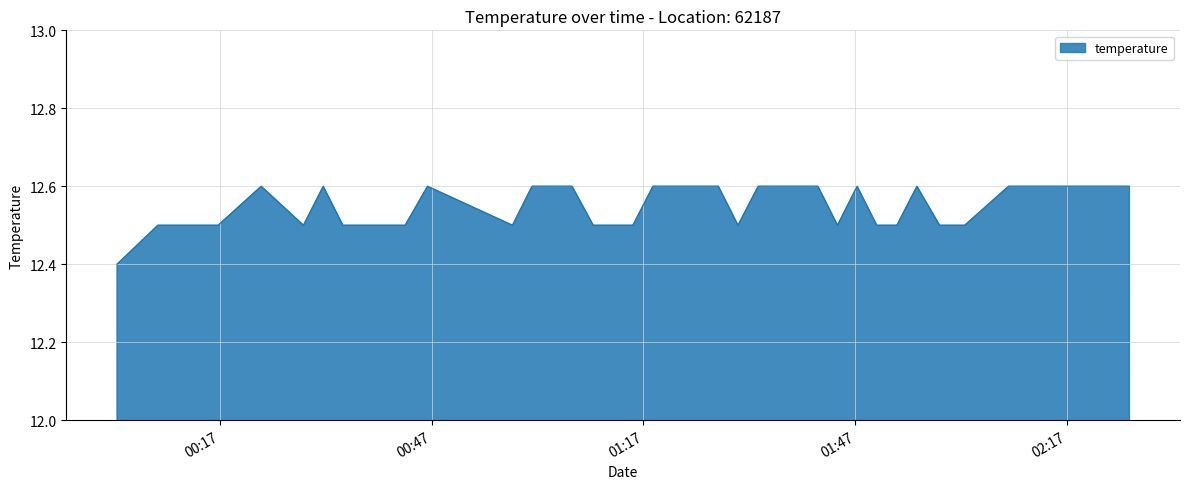

What is the smallest value displayed?

12.4